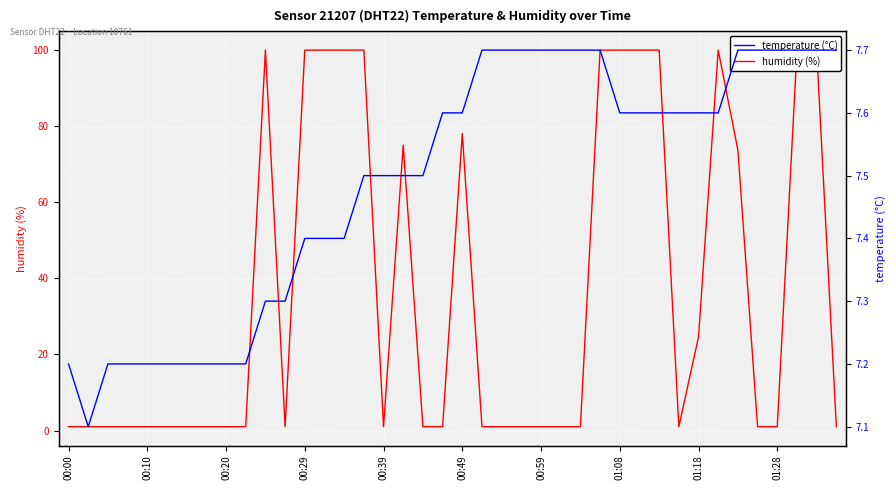

Is the value of humidity (%) at 15 greater than the value of temperature (°C) at 00:20?

Yes